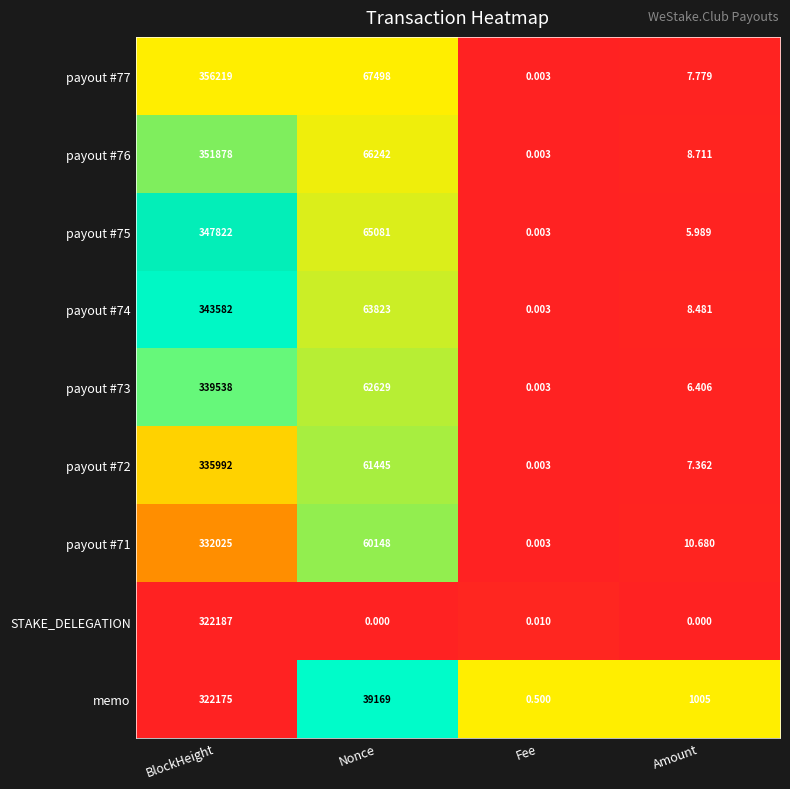

At which category is the sum across all series the highest?

BlockHeight